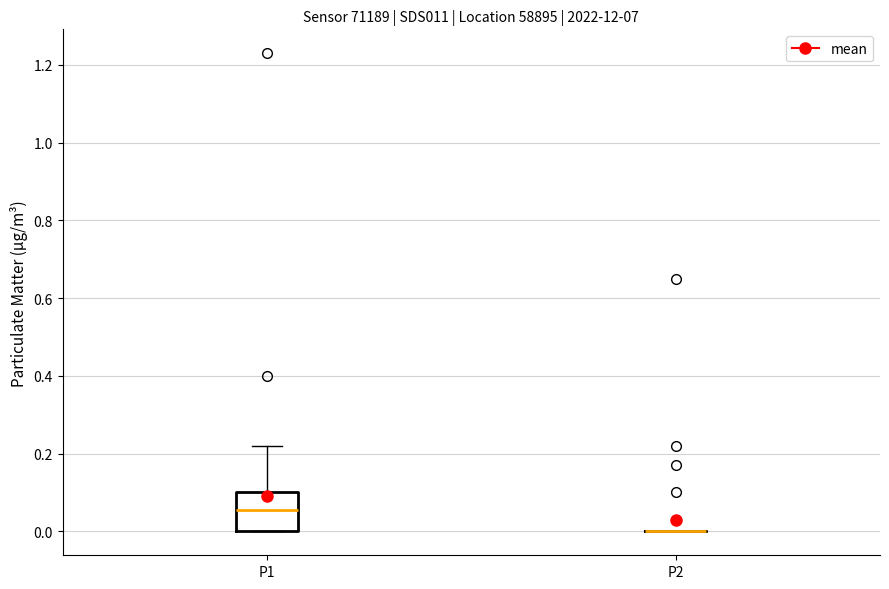

Reading left to right, transcribe this box plot: for each box, give where its median line is, the range the box spans, and where its two whiskers end, as read against the y-axis. The values are not printed on the chart, so give them approximately, as read against the axis.

P1: median 0.06, box 0.00 to 0.10, whiskers 0.00 to 0.22
P2: box collapsed to a line at 0.00, whiskers 0.00 to 0.00